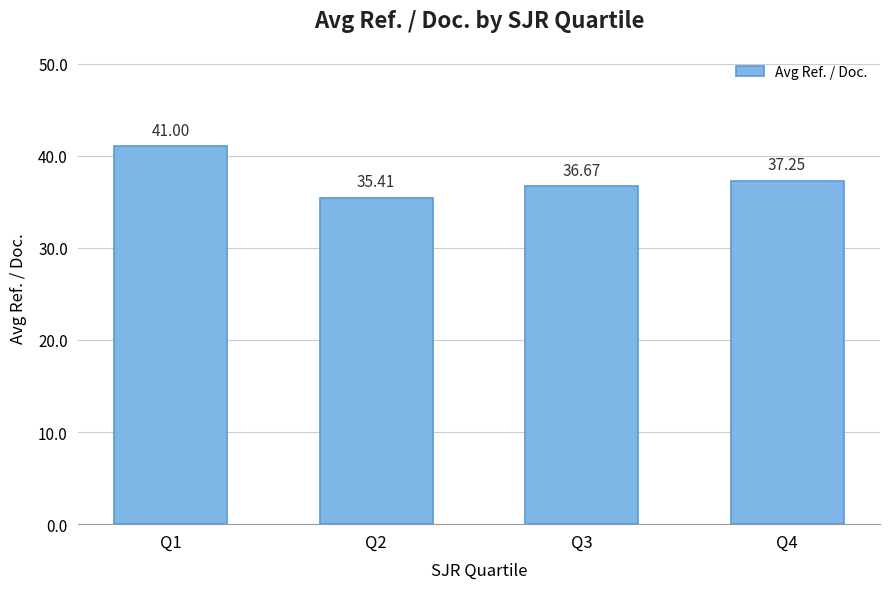

At which label does the data first exceed 37?

Q1